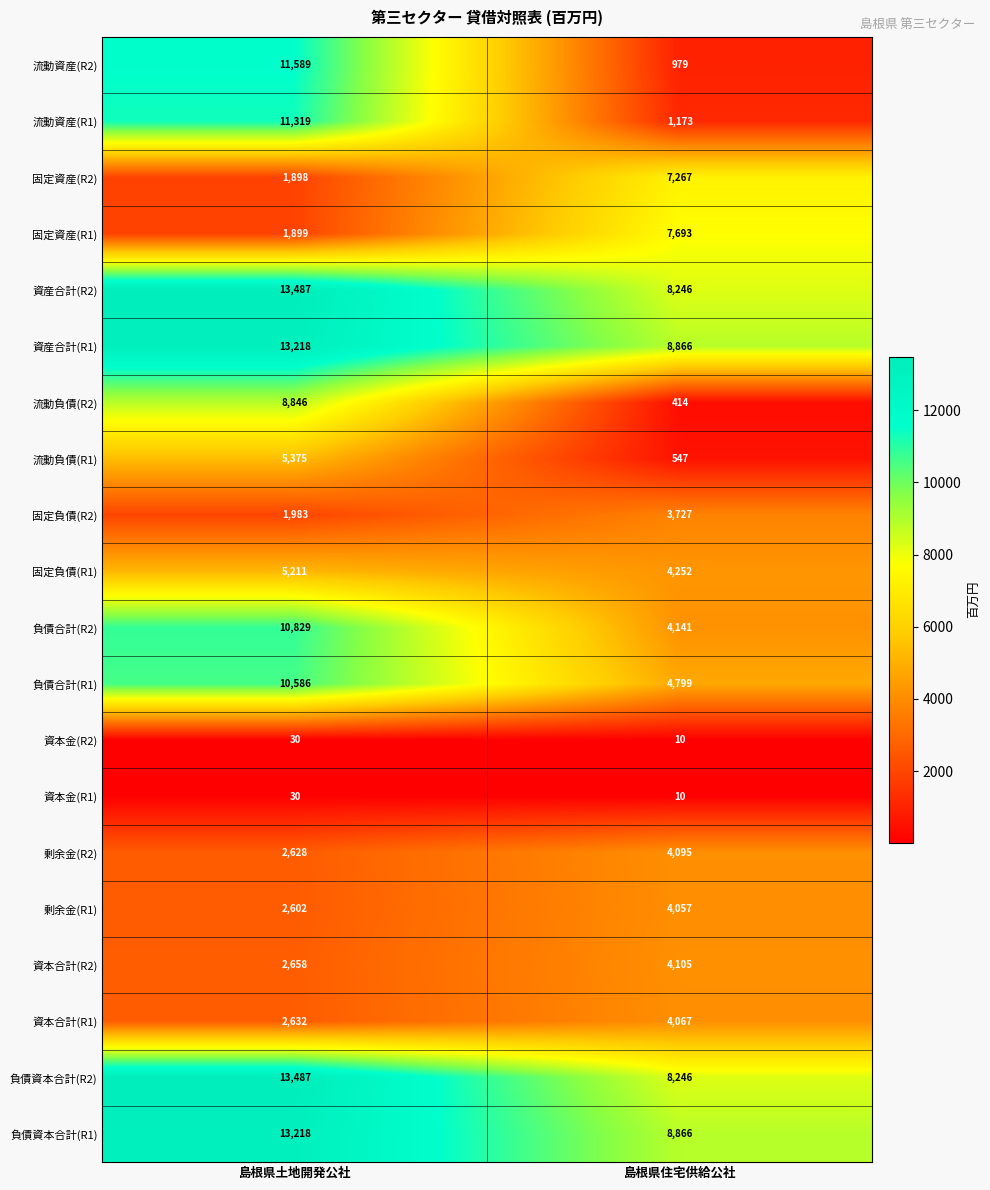

Which series has the widest spread of values?

流動資産(R2)